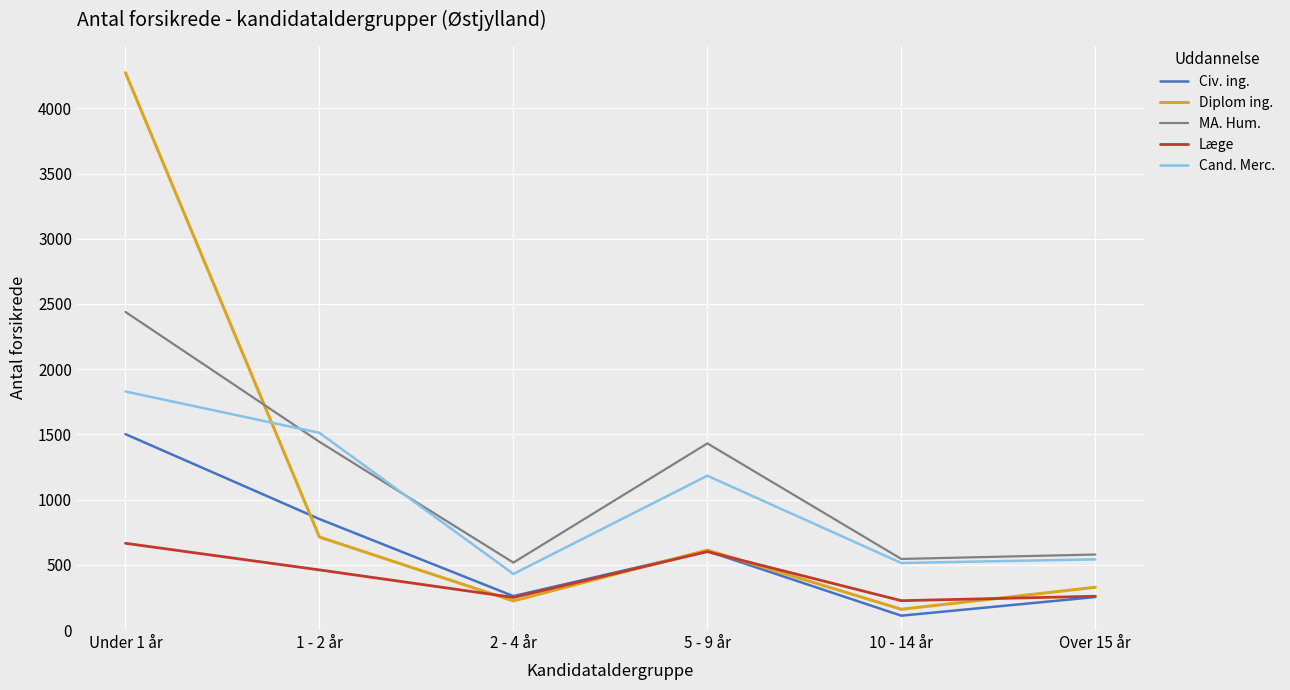

True or false: MA. Hum. and Diplom ing. cross at least once.

True